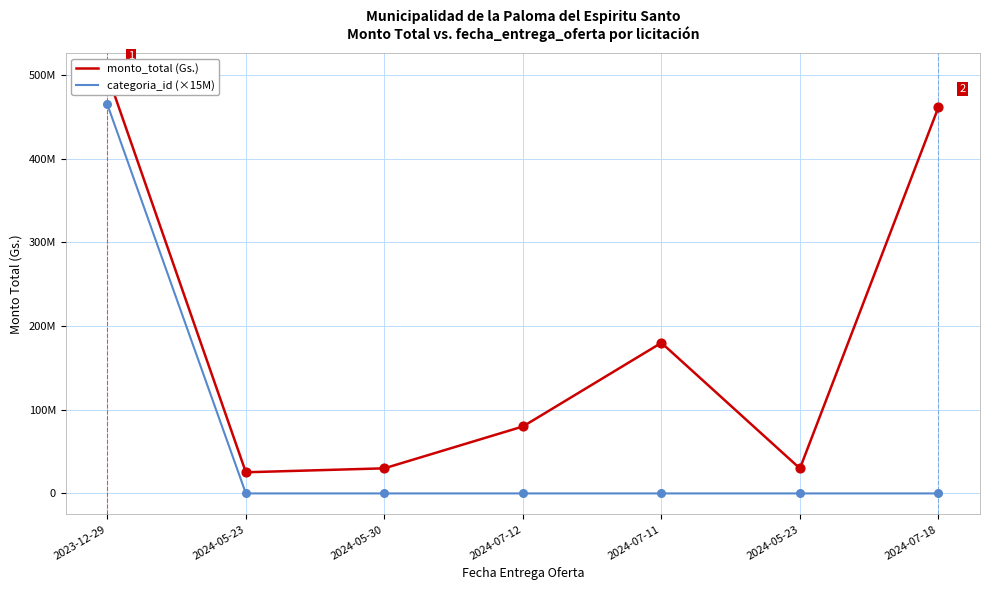

What is the total value across all series at 2024-07-12?

80000000